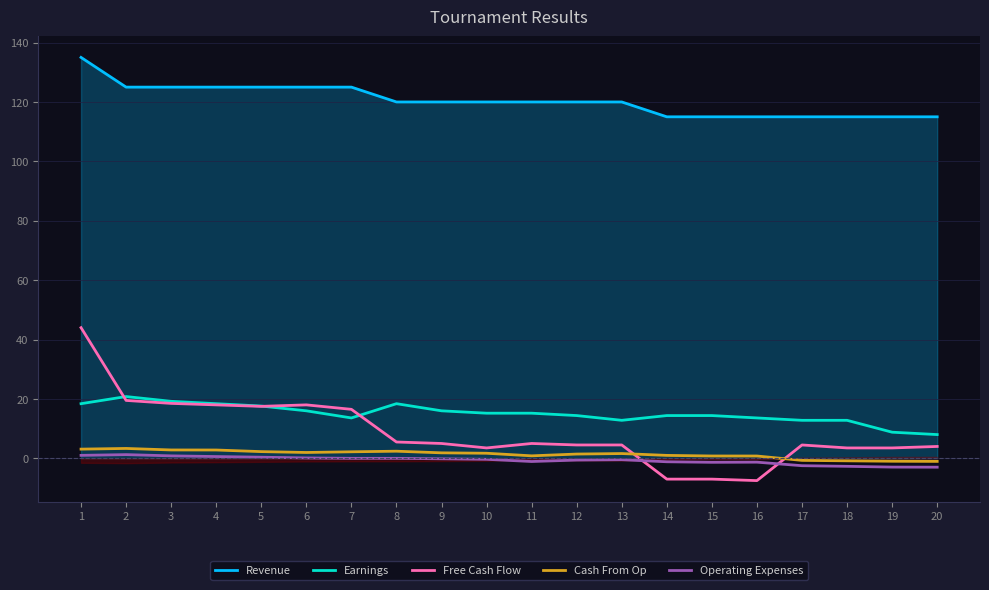

What is the difference between the second highest and minimum values in the Revenue series?

10.0